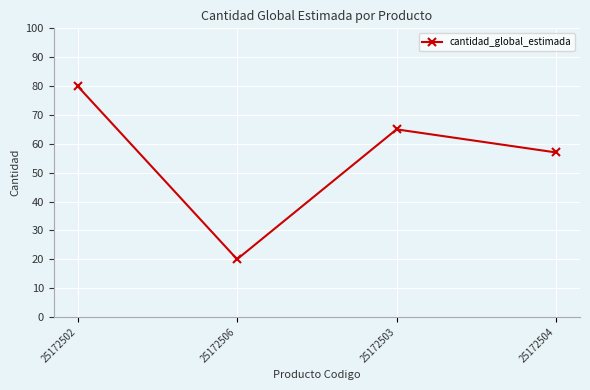

What is the label of the 1st point from the left?

25172502